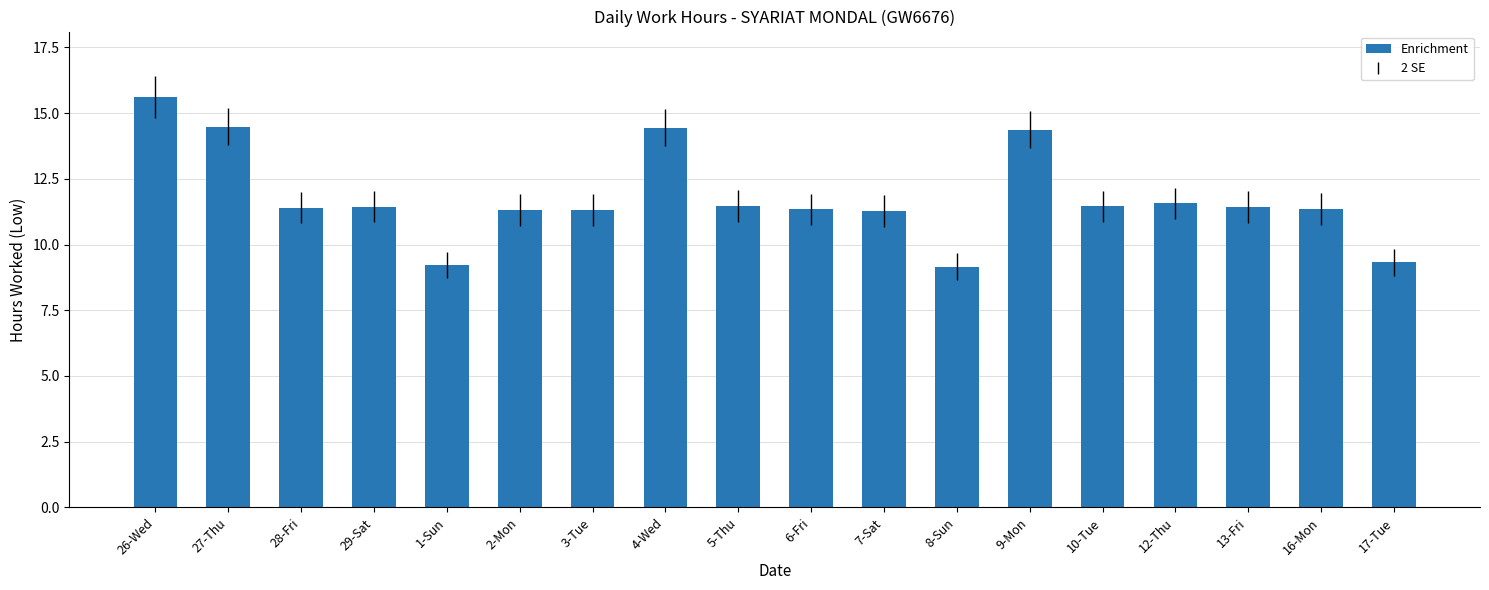

What position from the right is 29-Sat?

15